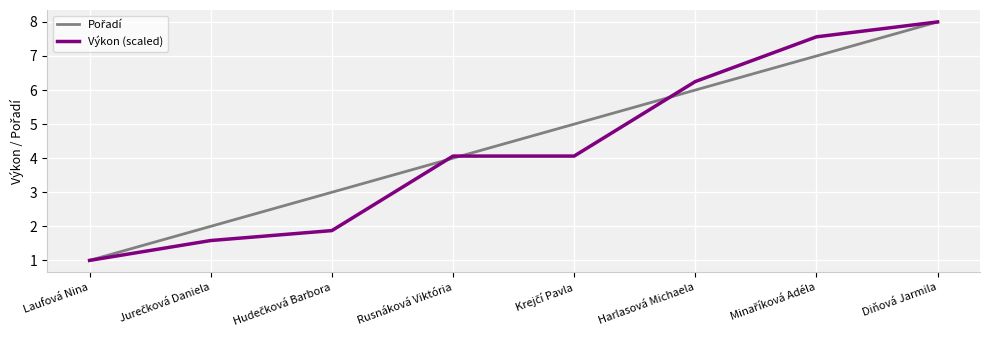

At which category is the sum across all series the highest?

Diňová Jarmila